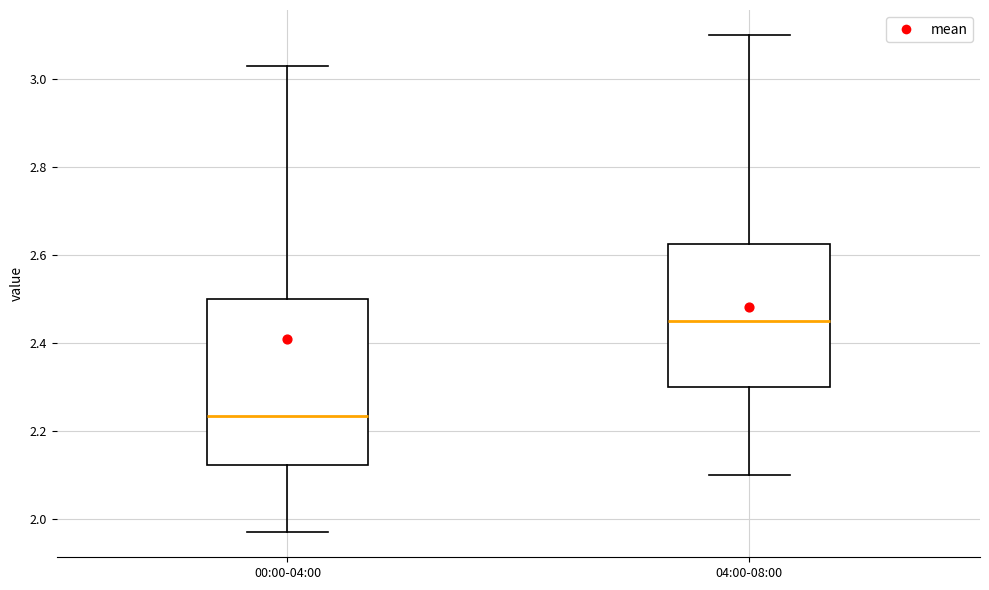

Reading left to right, read every box against the y-axis: the position of its median line, the range the box covers, and the ends of its whiskers. The values are not printed on the chart, so give them approximately, as read against the axis.

00:00-04:00: median 2.24, box 2.12 to 2.50, whiskers 1.98 to 3.04
04:00-08:00: median 2.46, box 2.30 to 2.62, whiskers 2.10 to 3.10